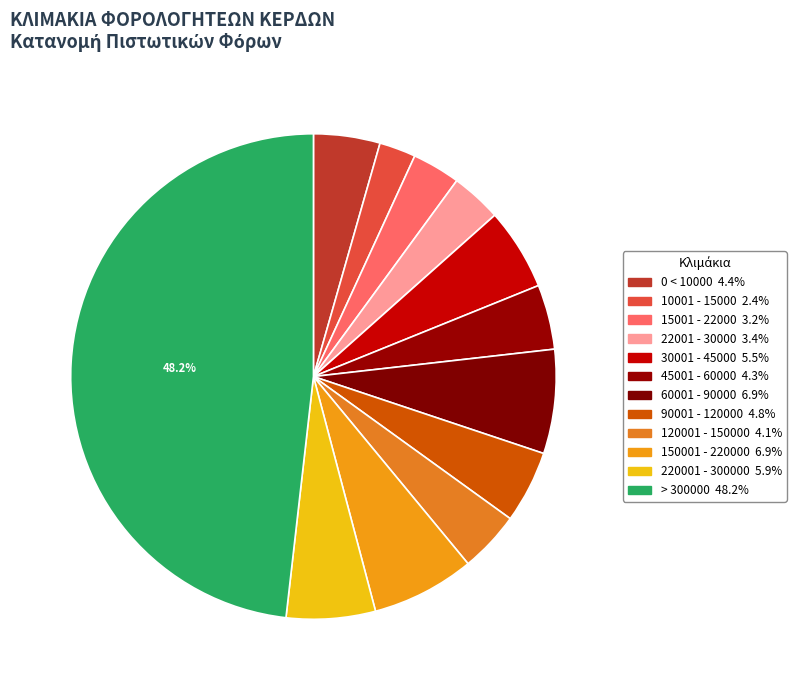

How many slices are in this pie chart?

12